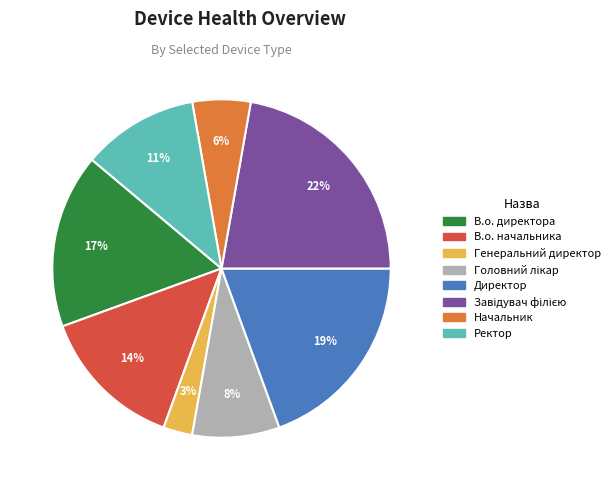

Do Начальник and Ректор together represent more than half of the pie?

No